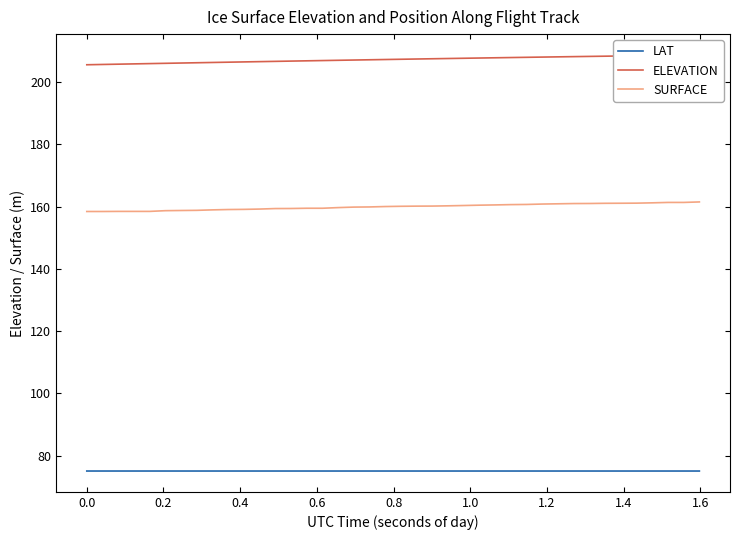

What are all the series names shown in the legend?

LAT, ELEVATION, SURFACE